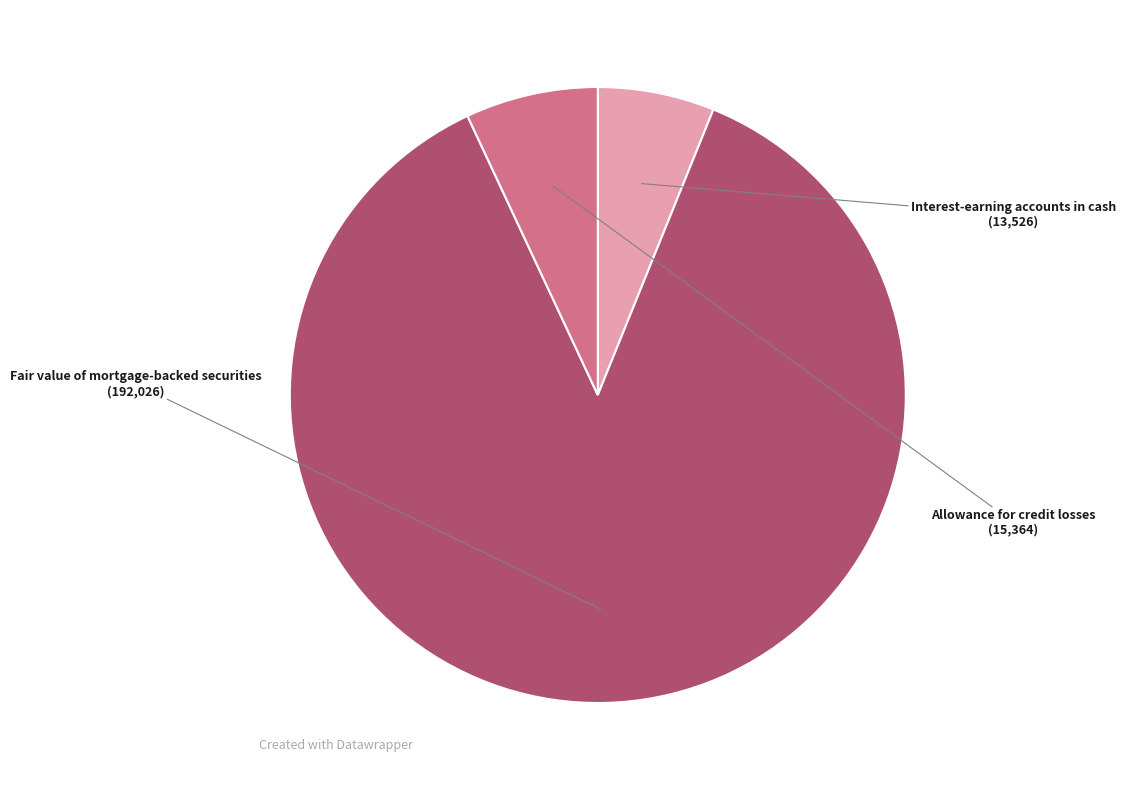

Combined, do Interest-earning accounts in cash and Allowance for credit losses account for over 50%?

No